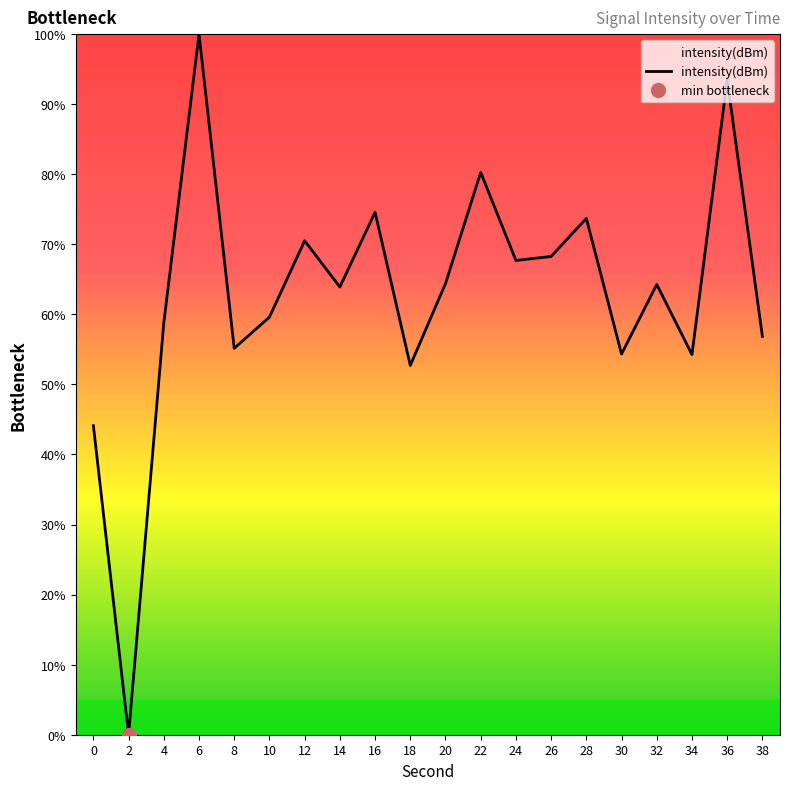

What is the average value?

62.8